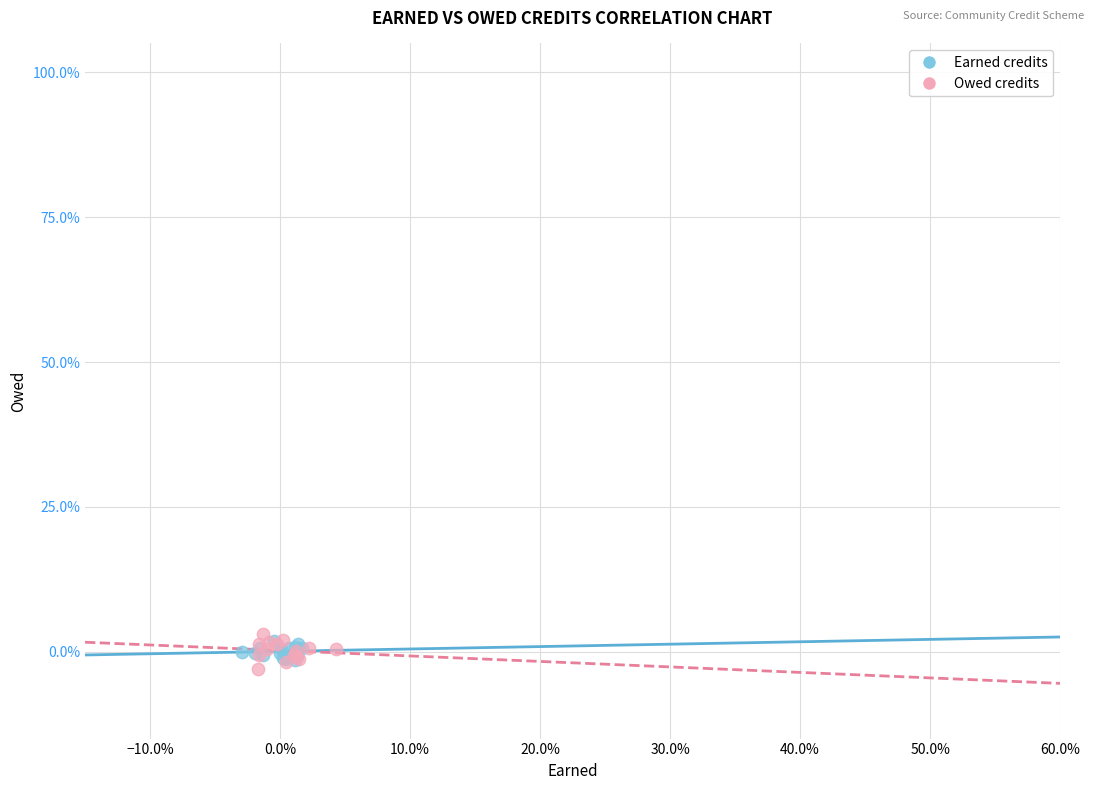

Which series has the largest Y range (max minus min)?

Owed credits